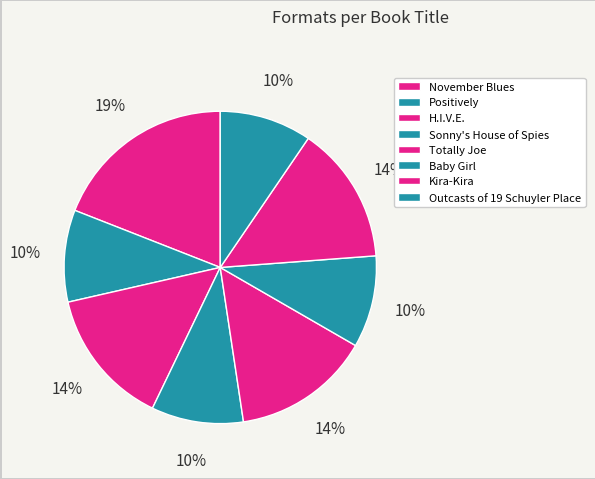

How many slices are in this pie chart?

8